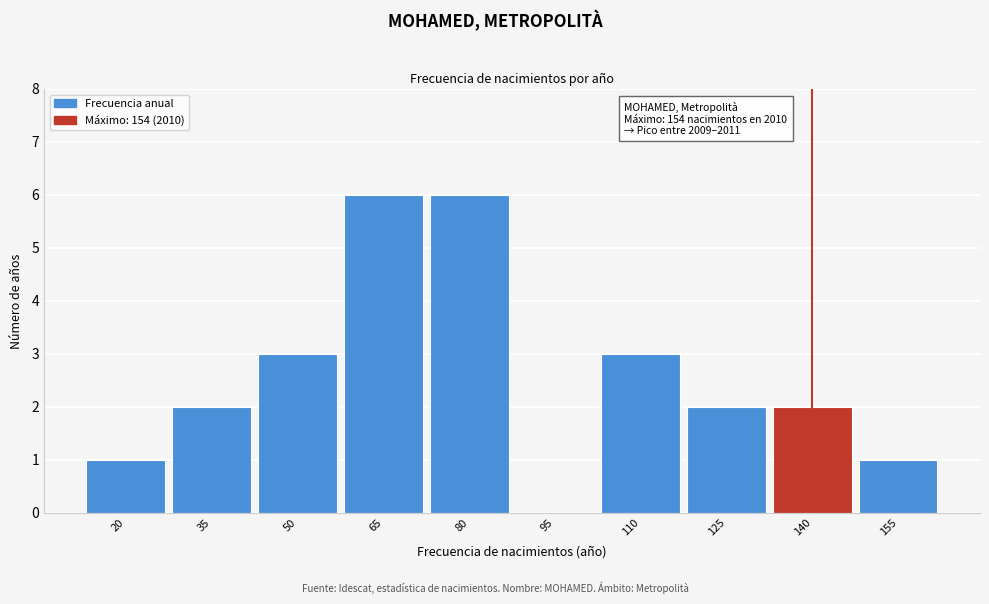

Reading left to right, extract all data points from this chart.

20=1	35=2	50=3	65=6	80=6	95=0	110=3	125=2	140=2	155=1